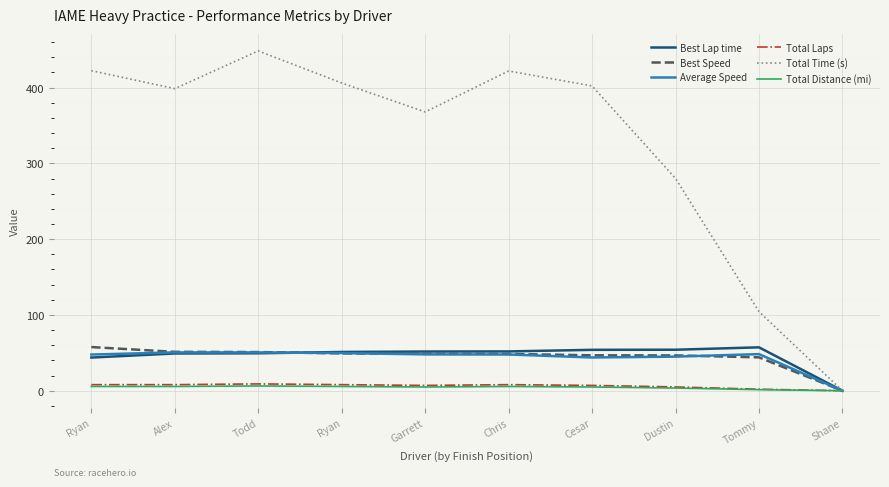

What is the total value across all series at Garrett?

528.2